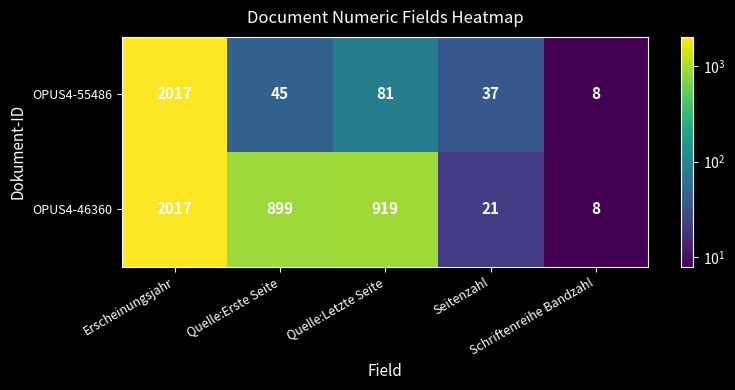

What is the total value across all series at Erscheinungsjahr?

4034